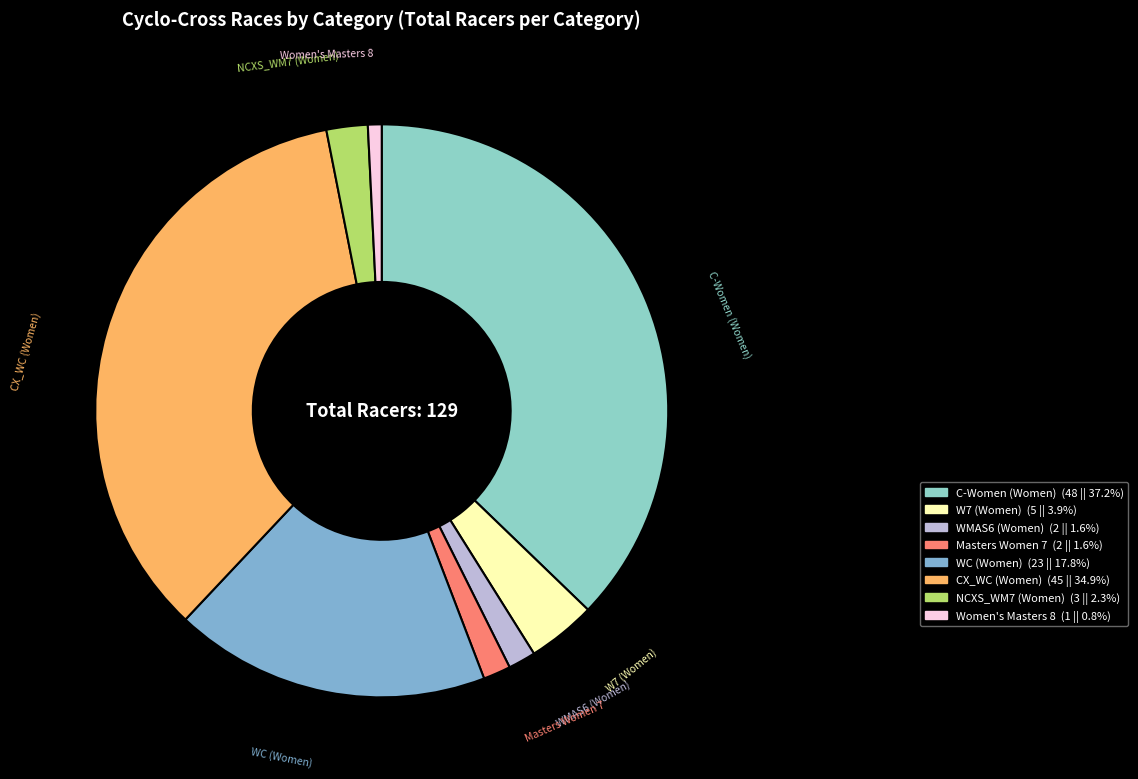

Is the sum of Masters Women 7 and Women's Masters 8 greater than half?

No